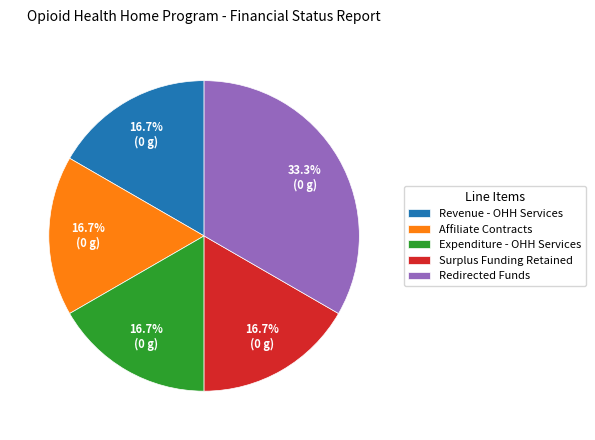

What percentage do Surplus Funding Retained and Redirected Funds together represent?

50.0%